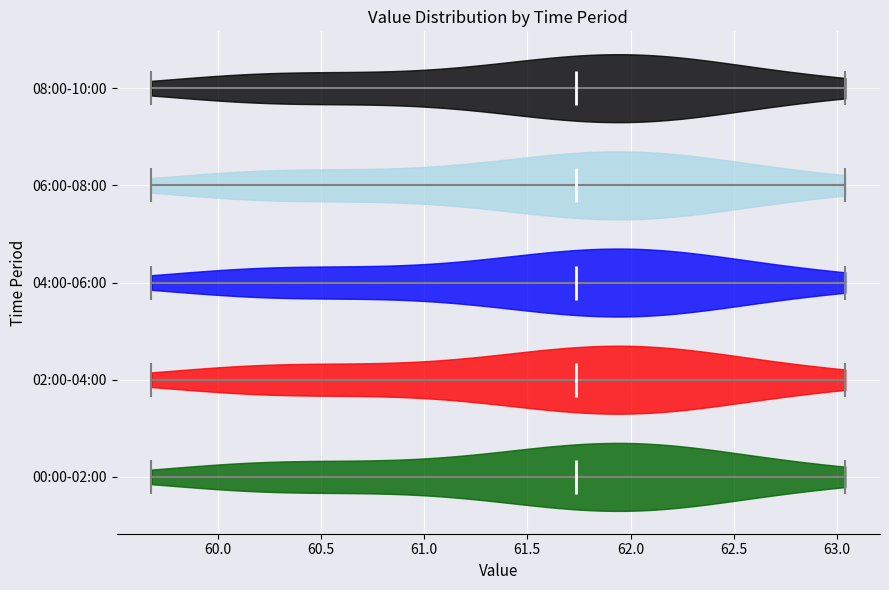

What is the highest point the violin for 04:00-06:00 reaches on the x-axis? The values are not printed on the chart, so give them approximately, as read against the axis.

63.05